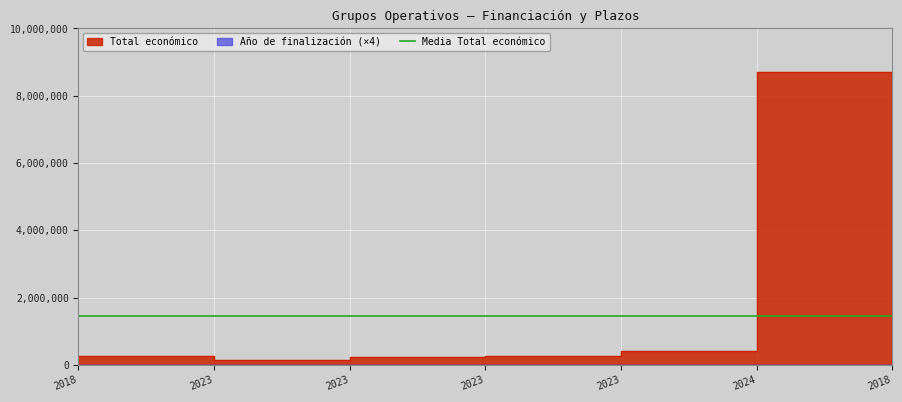

At which category is the sum across all series the highest?

2018